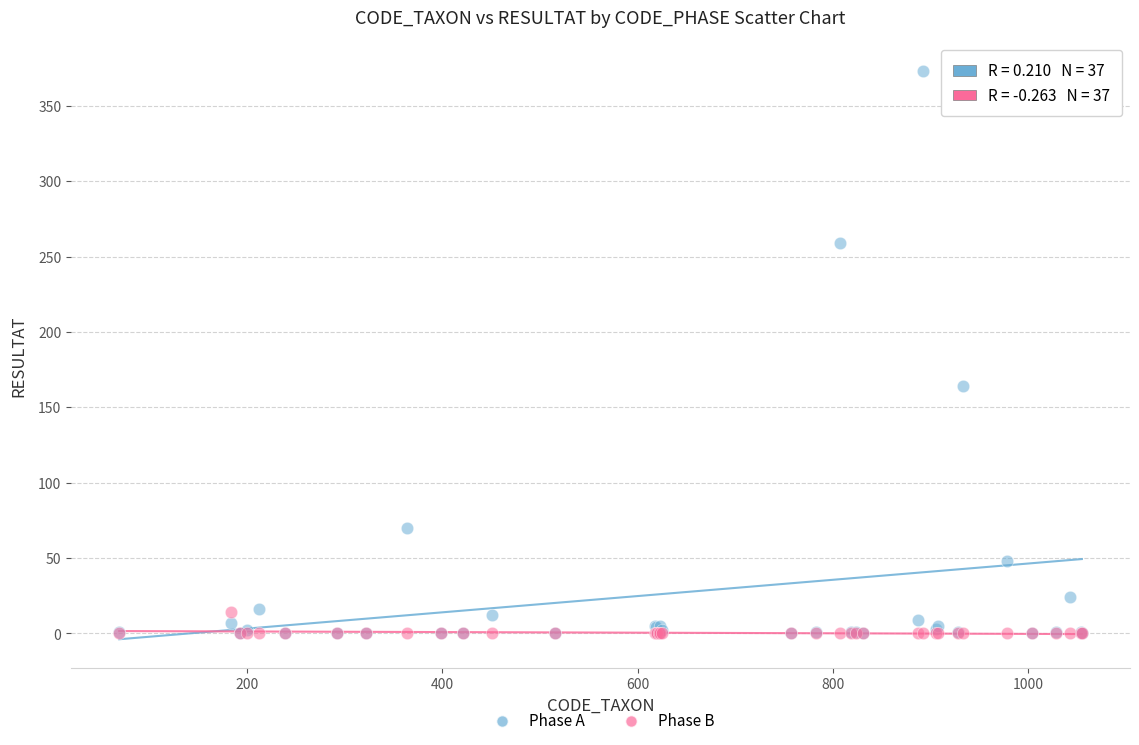

Which series reaches the maximum Y coordinate?

Phase A